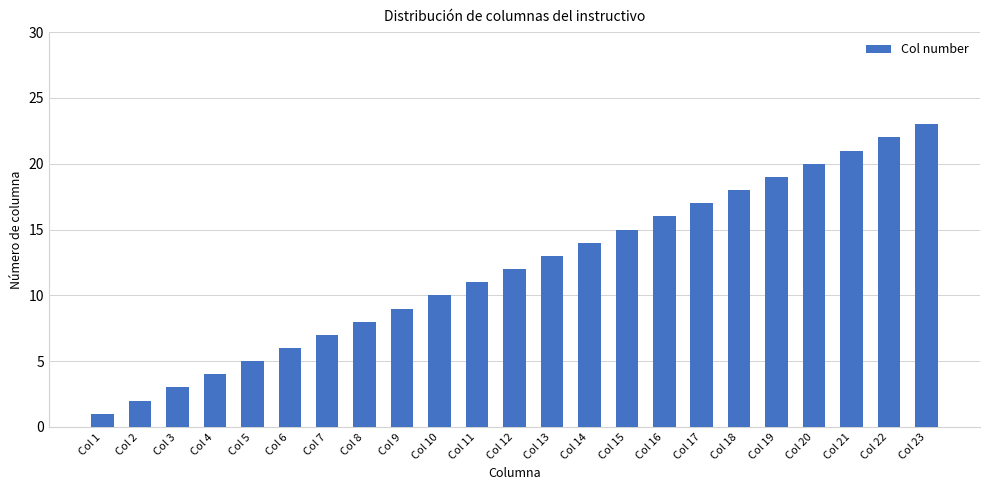

True or false: the data shows 19 at Col 19.

True